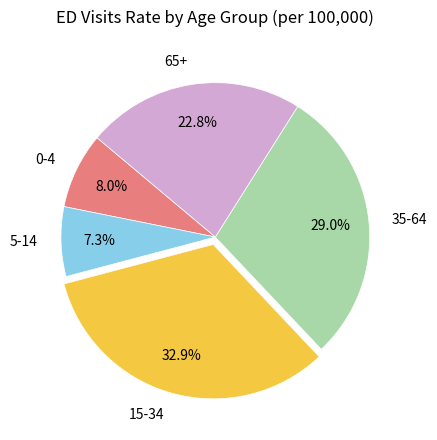

Approximately how many times larger is the value at 35-64 compared to 0-4?

3.6